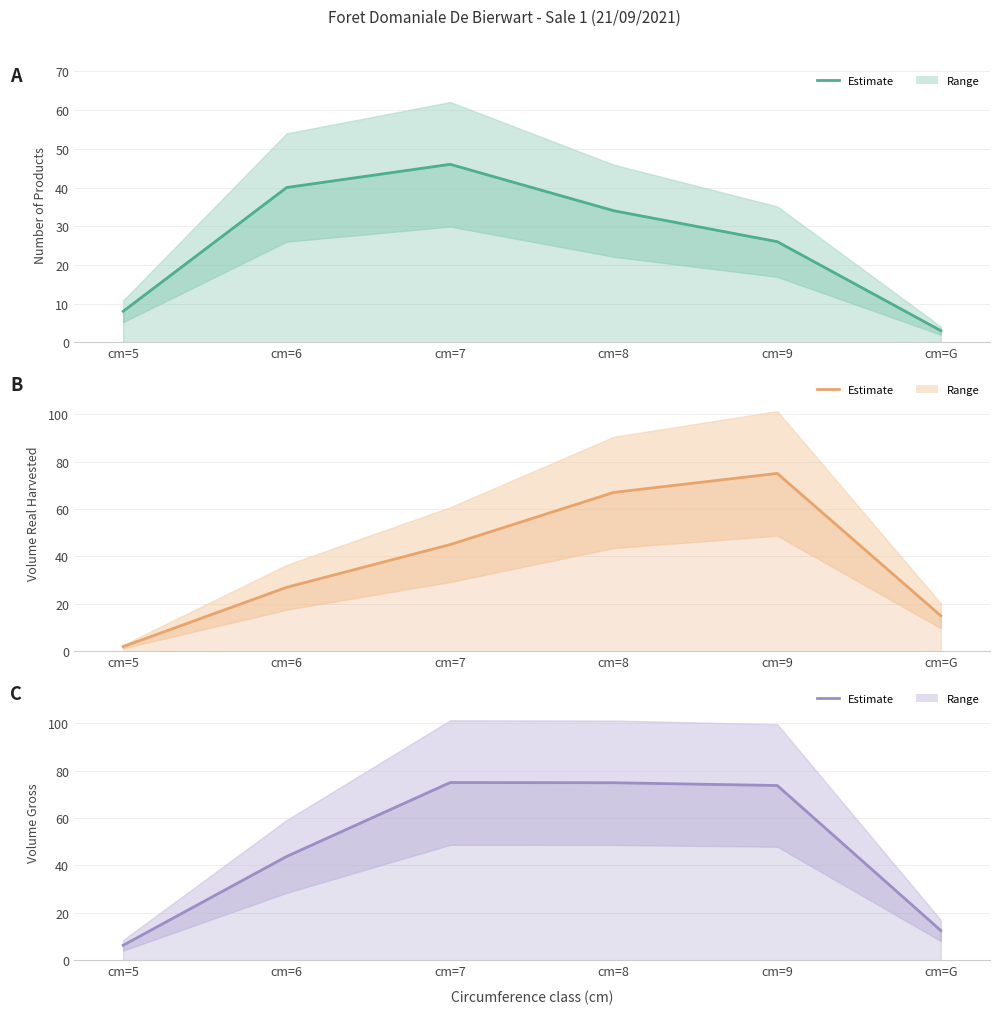

What is the difference between the produit_vtgr values at cm=8 and cm=G?

62.2